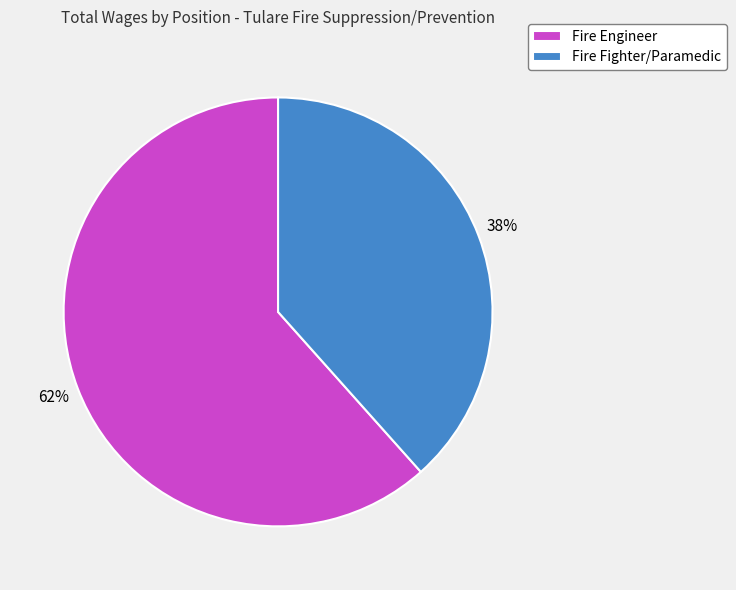

Rank the categories by value from highest to lowest.

Fire Engineer, Fire Fighter/Paramedic